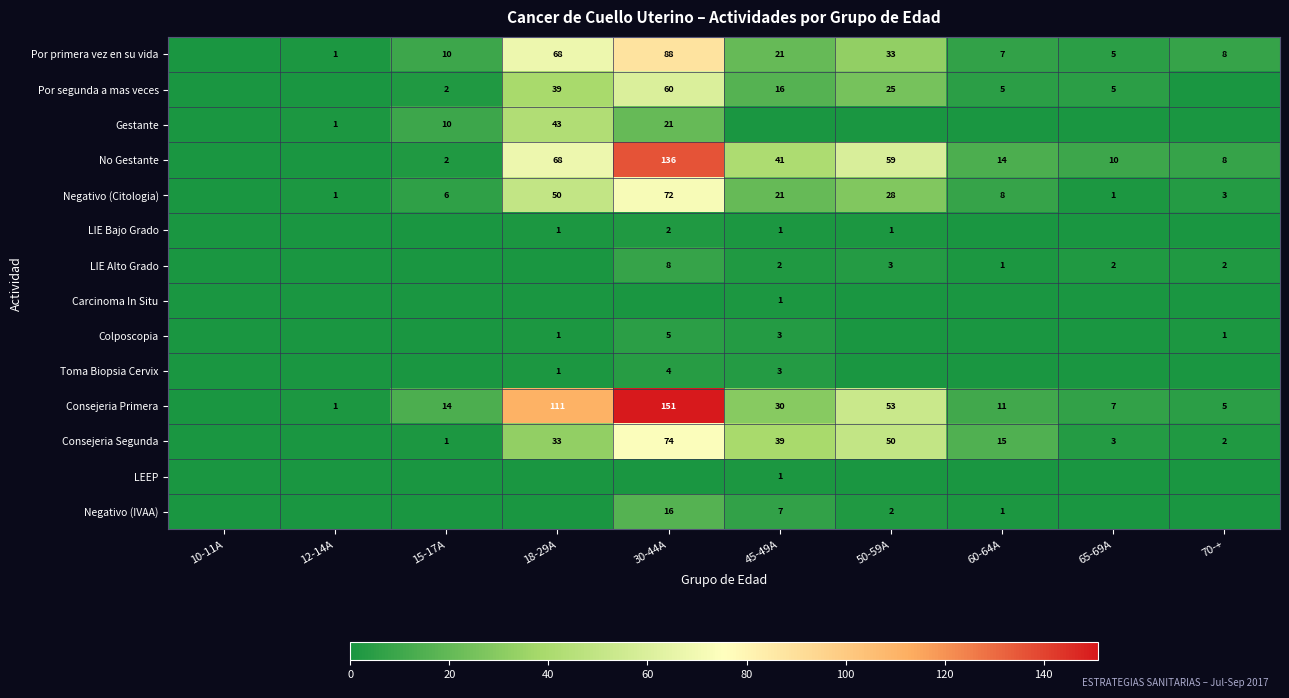

The value of Negativo (IVAA) at 45-49A is 11. True or false?

False